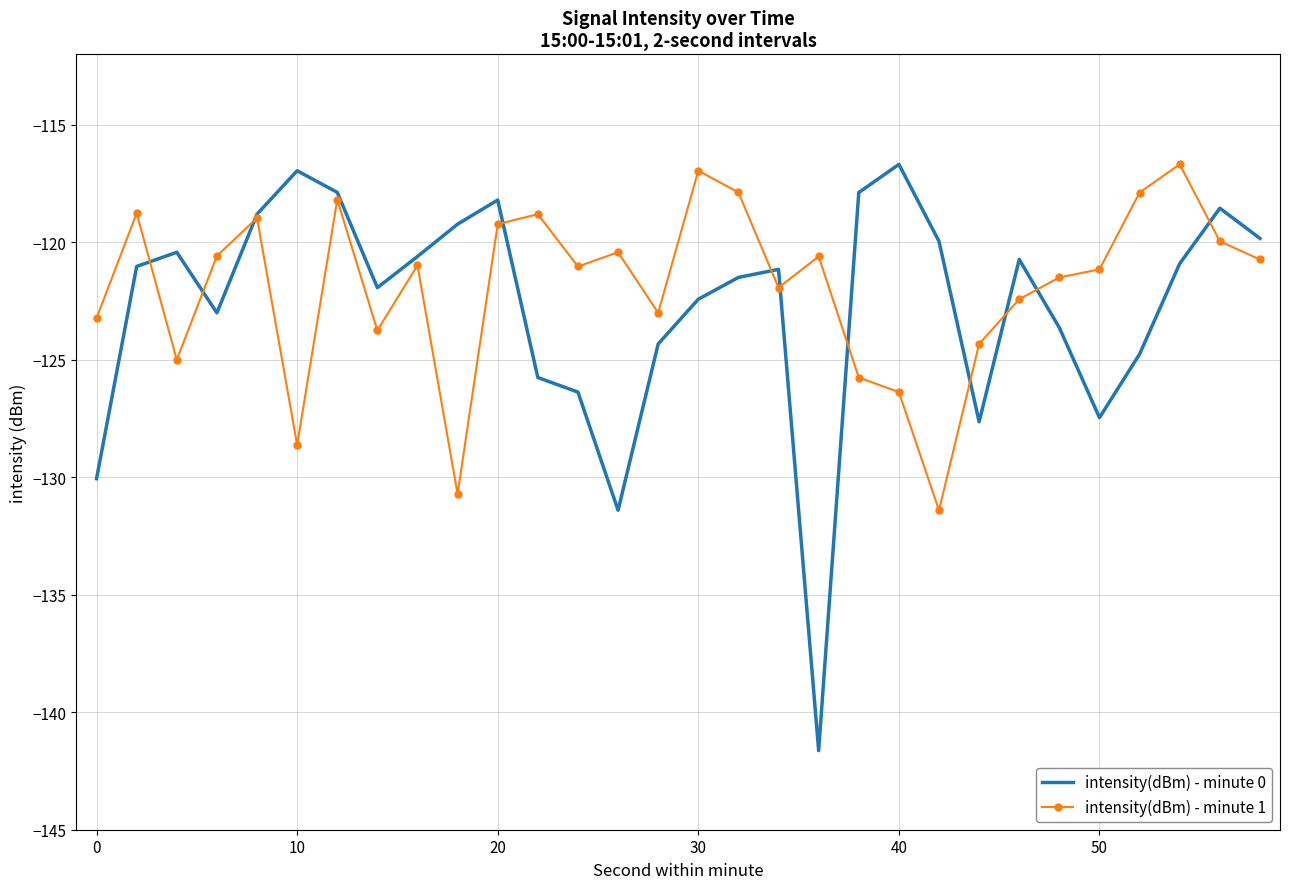

What is the smallest value displayed?

-141.6